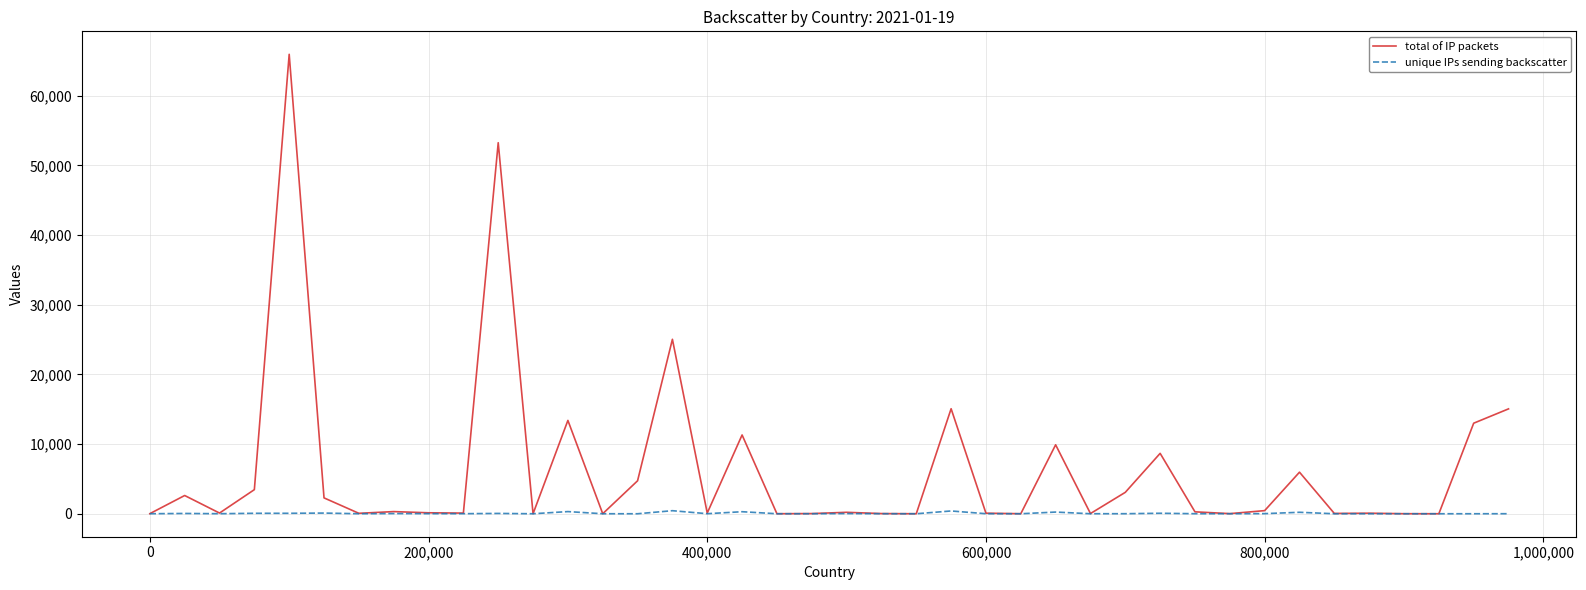

Which series has the largest total across all categories?

total of IP packets